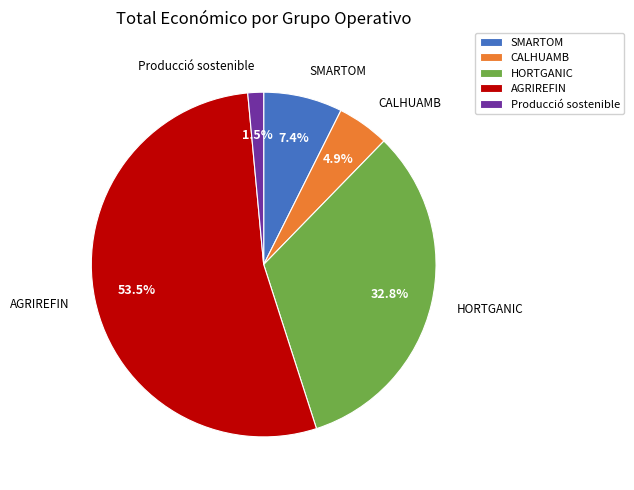

Which category has the biggest portion of the pie?

AGRIREFIN